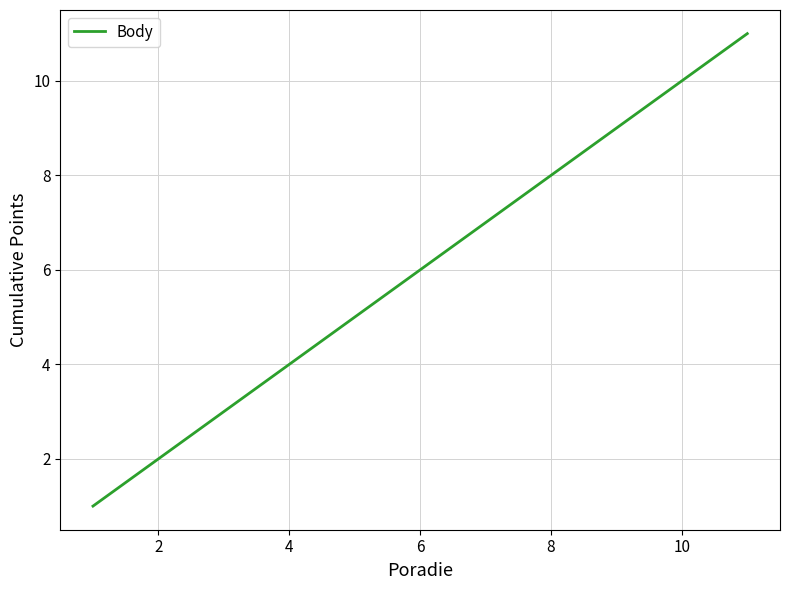

What is the maximum value shown in the chart?

11